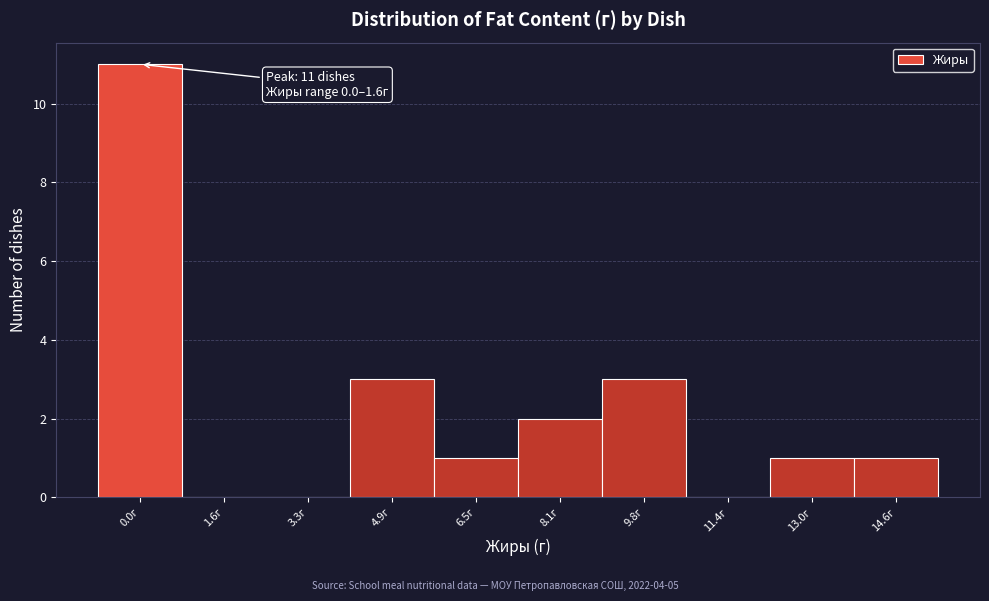

Reading left to right, list all the values displayed in this chart.

0.0г=11	1.6г=0	3.3г=0	4.9г=3	6.5г=1	8.1г=2	9.8г=3	11.4г=0	13.0г=1	14.6г=1